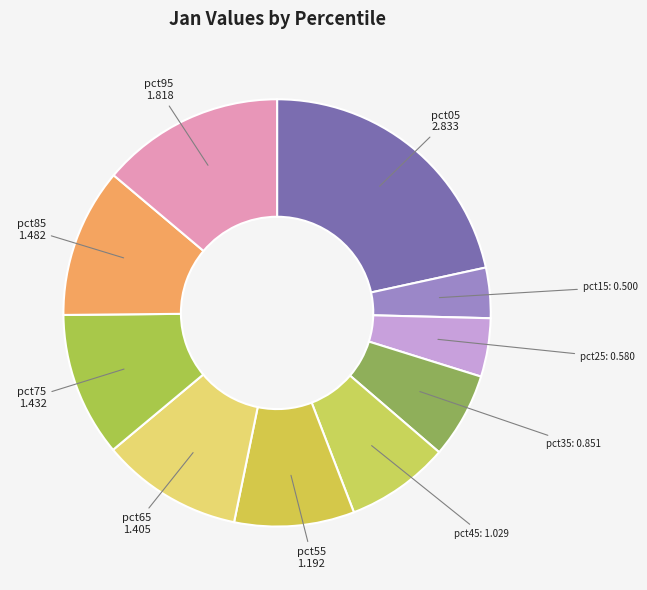

How many segments does this pie chart have?

10